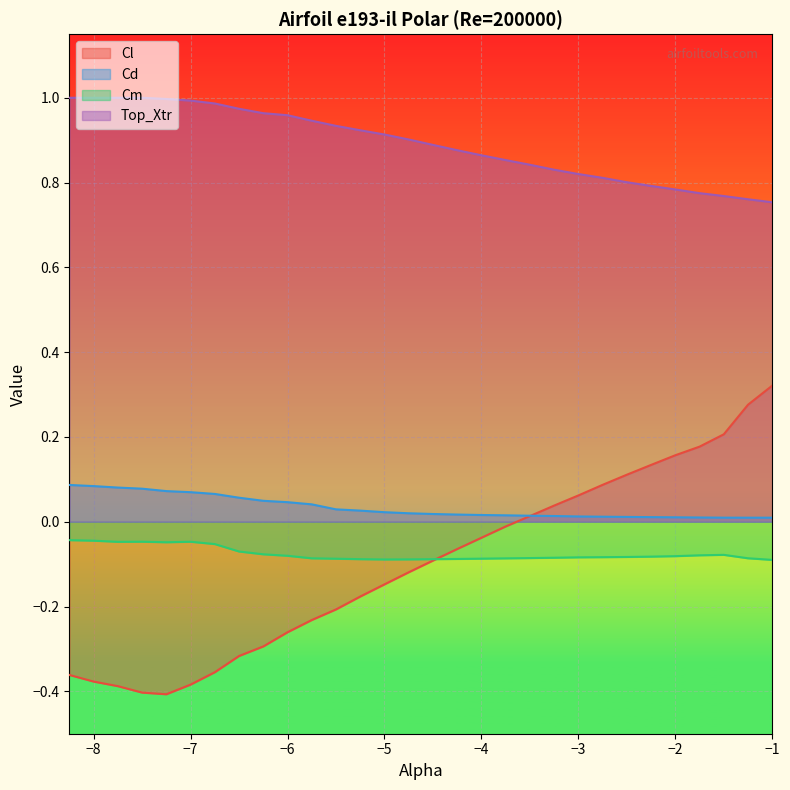

What are all the series names shown in the legend?

Cl, Cd, Cm, Top_Xtr